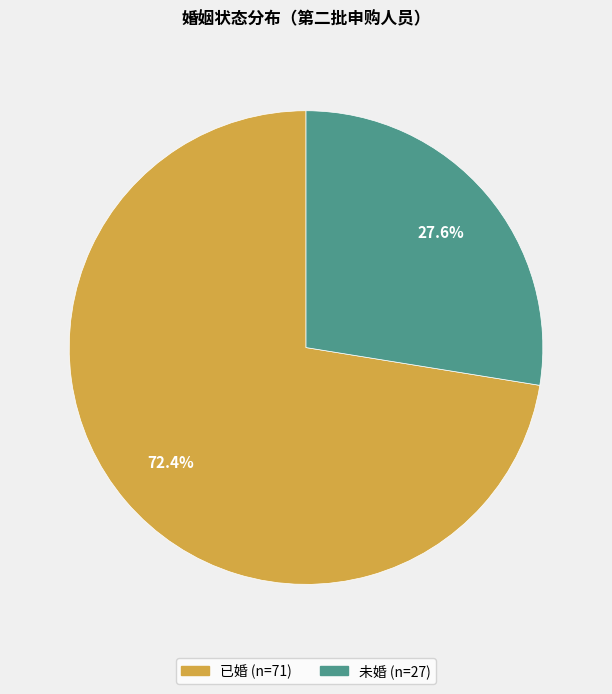

Is the sum of 已婚 and 未婚 greater than half?

Yes